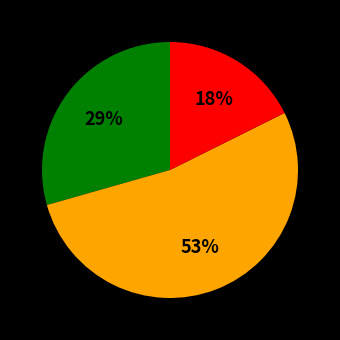

To the nearest percent, what is the average slice percentage?

33%